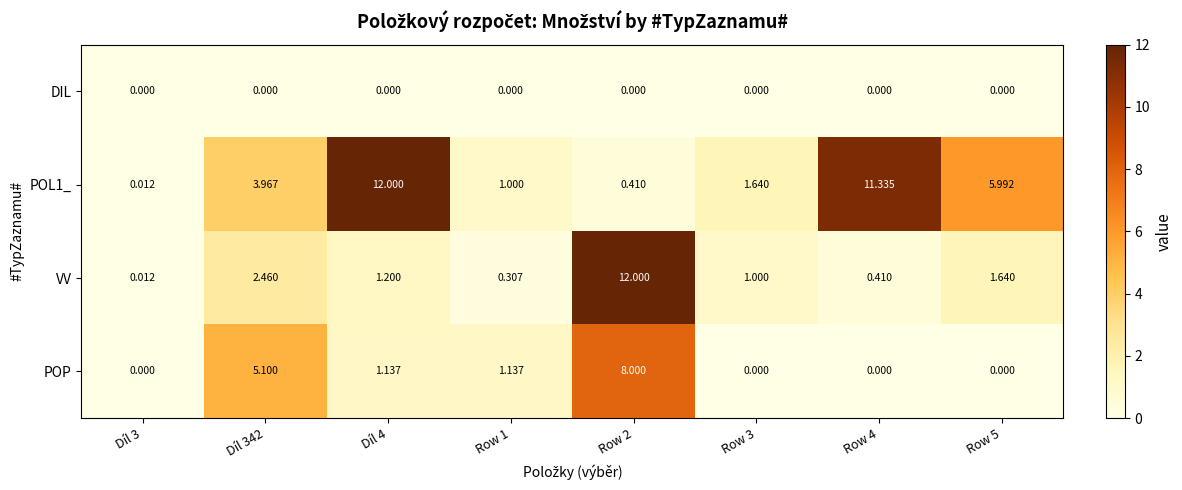

Reading right to left, what are all the values shown in this chart?

DIL: Row 5=0.0	Row 4=0.0	Row 3=0.0	Row 2=0.0	Row 1=0.0	Díl 4=0.0	Díl 342=0.0	Díl 3=0.0
POL1_: Row 5=6.0	Row 4=11.3	Row 3=1.6	Row 2=0.4	Row 1=1.0	Díl 4=12.0	Díl 342=4.0	Díl 3=0.0
VV: Row 5=1.6	Row 4=0.4	Row 3=1.0	Row 2=12.0	Row 1=0.3	Díl 4=1.2	Díl 342=2.5	Díl 3=0.0
POP: Row 5=0.0	Row 4=0.0	Row 3=0.0	Row 2=8.0	Row 1=1.1	Díl 4=1.1	Díl 342=5.1	Díl 3=0.0